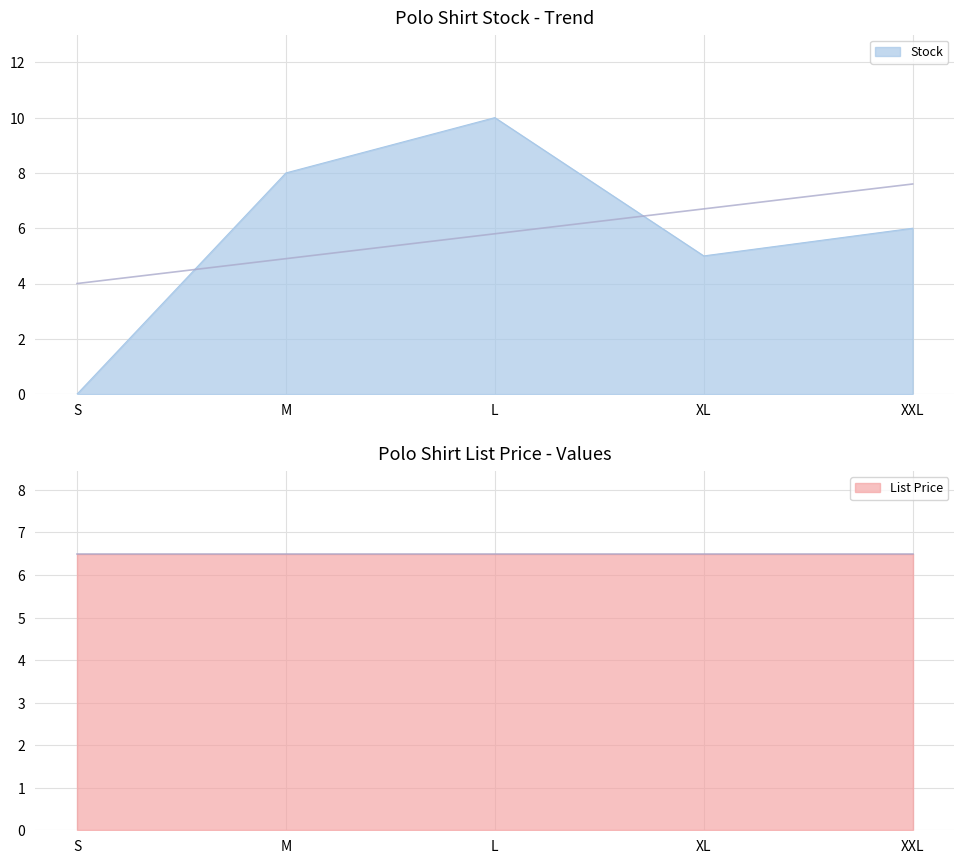

Reading right to left, extract all data points from this chart.

6	5	10	8	0